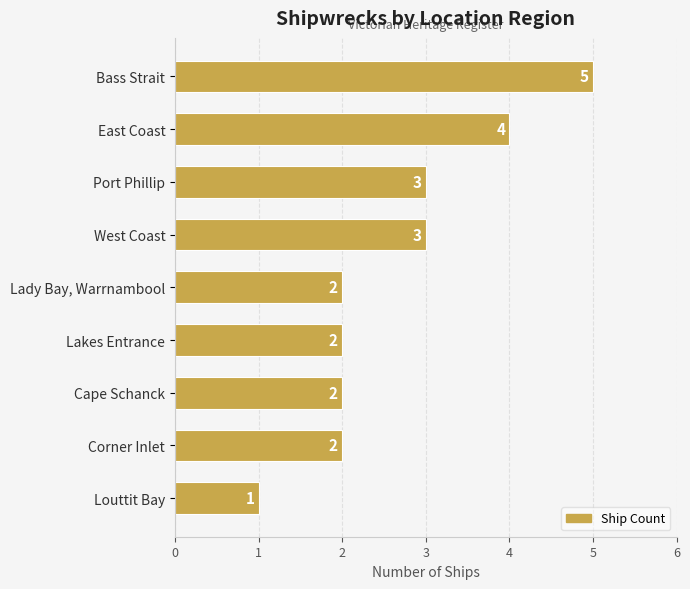

Reading top to bottom, transcribe all the data shown in this chart.

Bass Strait=5	East Coast=4	Port Phillip=3	West Coast=3	Lady Bay, Warrnambool=2	Lakes Entrance=2	Cape Schanck=2	Corner Inlet=2	Louttit Bay=1